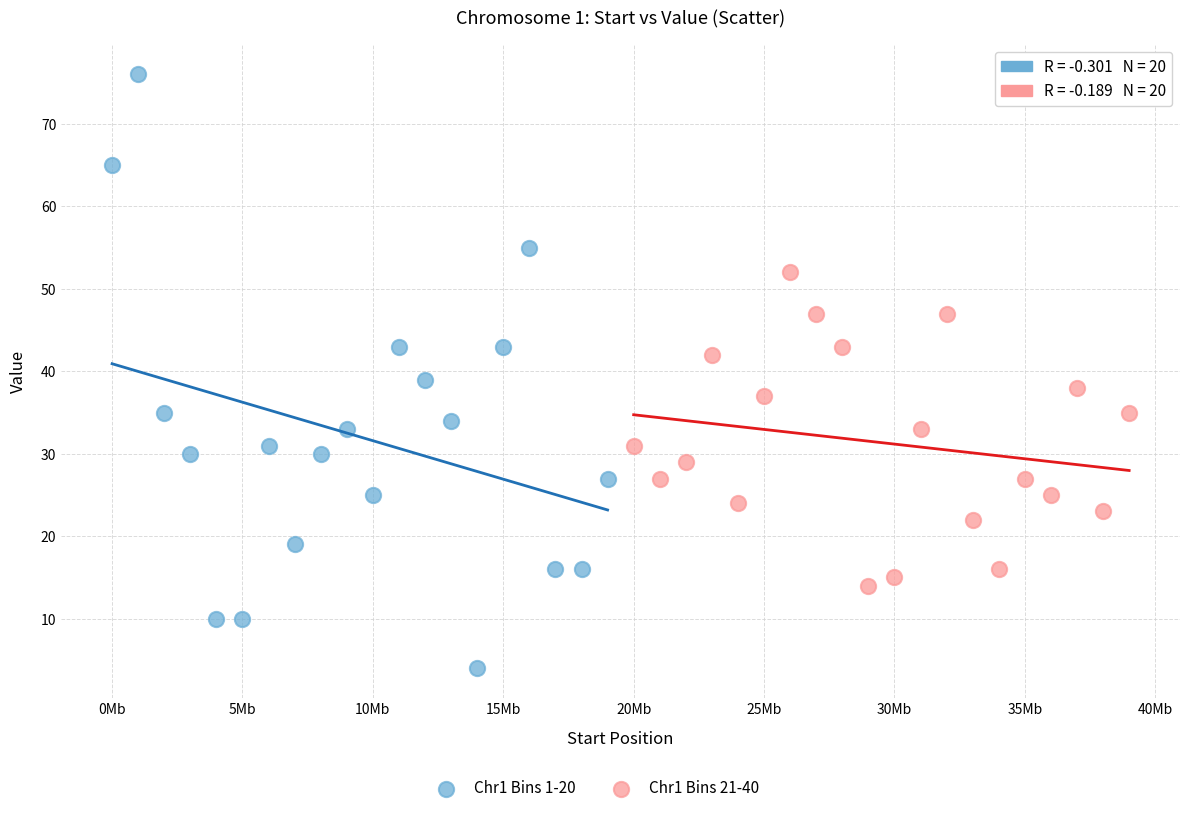

Which series has the largest Y range (max minus min)?

Chr1 Bins 1-20